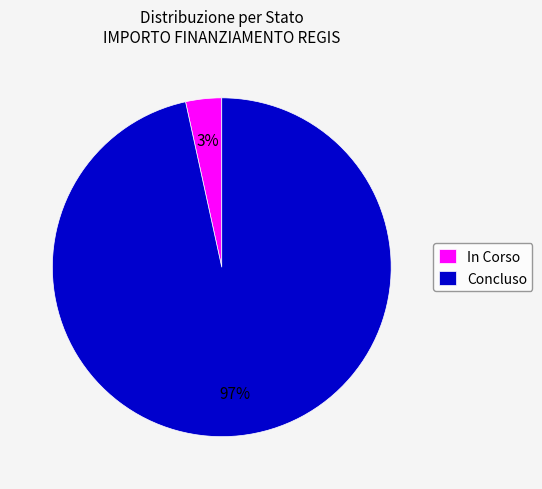

Count the number of slices in the pie.

2